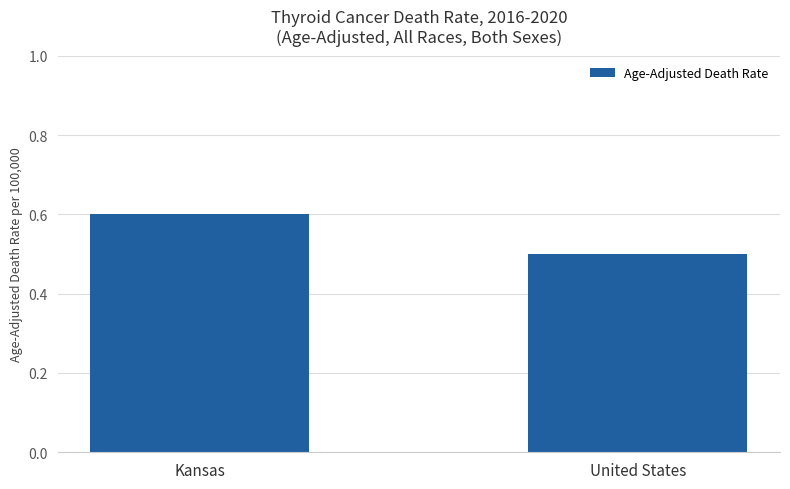

Is it true that the value at Kansas is 0.6?

True